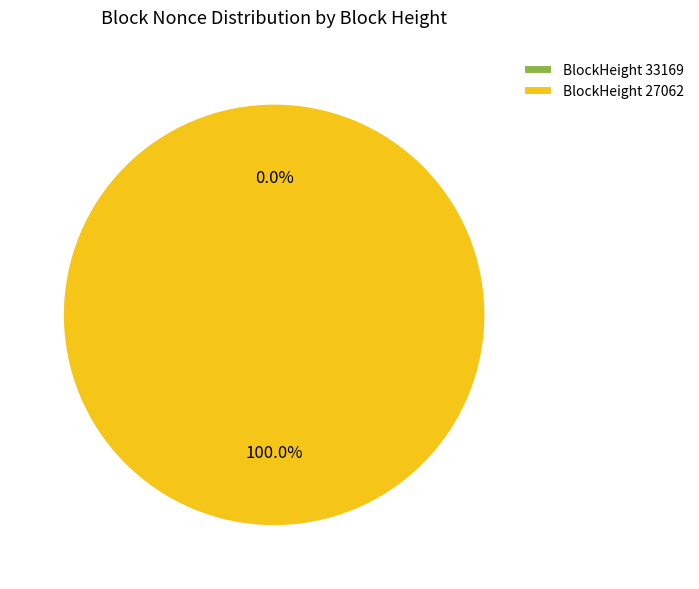

Does 27062 account for over 50% of the chart?

Yes